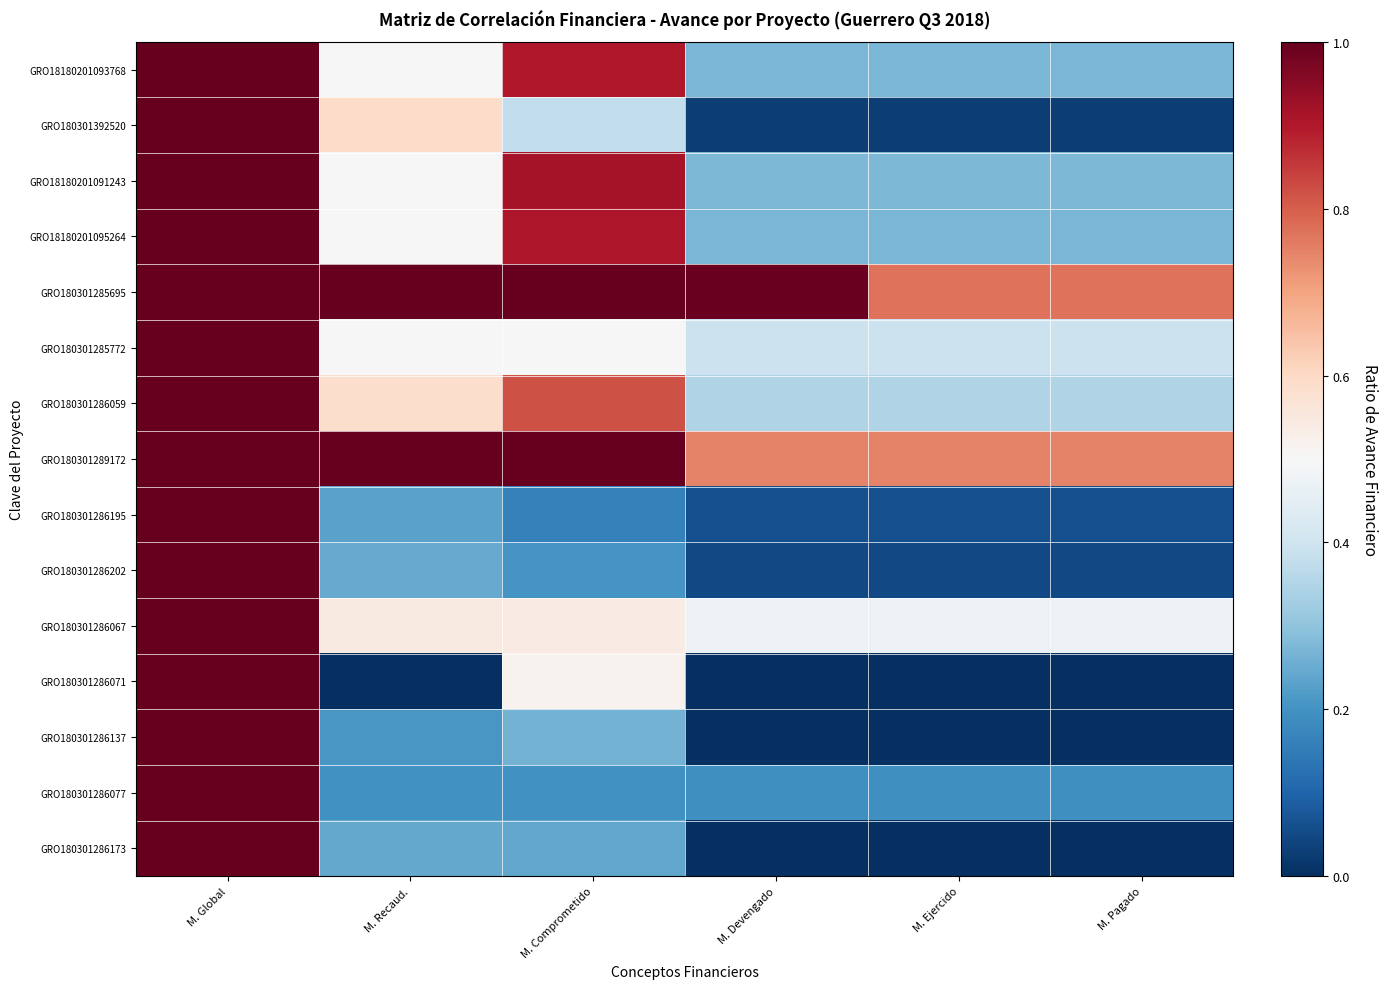

What is the difference between the highest and lowest values at M. Comprometido?

0.8